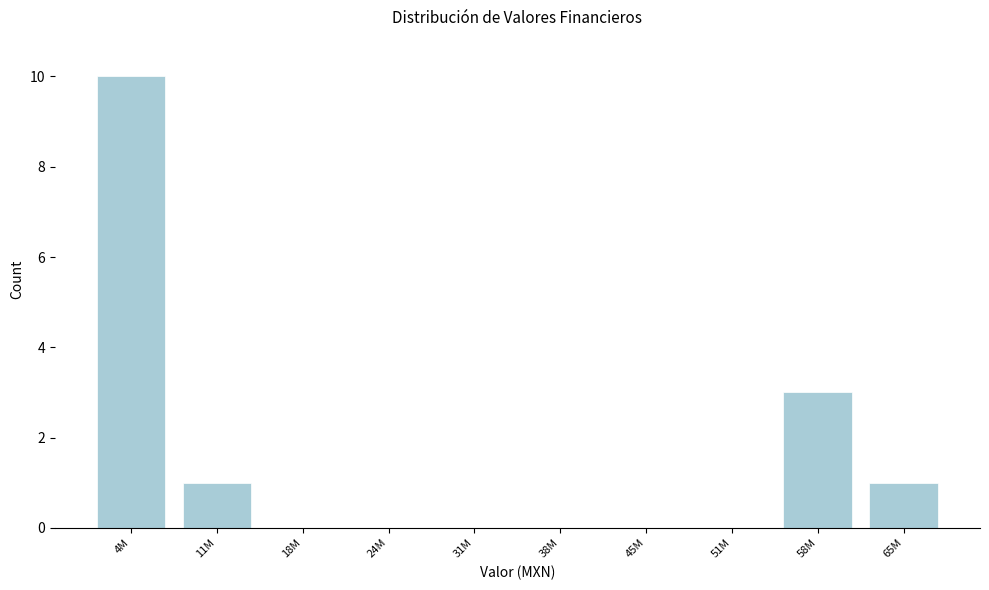

Reading left to right, extract all data points from this chart.

4M=10	11M=1	18M=0	24M=0	31M=0	38M=0	45M=0	51M=0	58M=3	65M=1